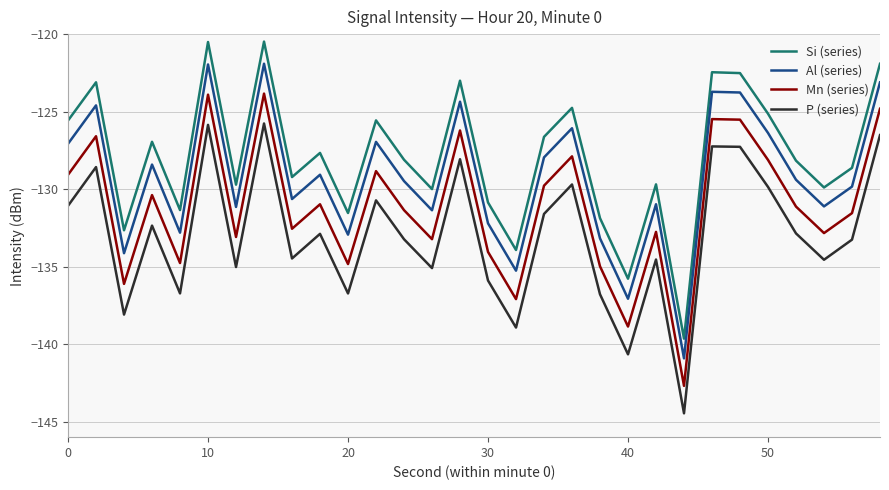

True or false: Al (series) and Si (series) cross at least once.

False